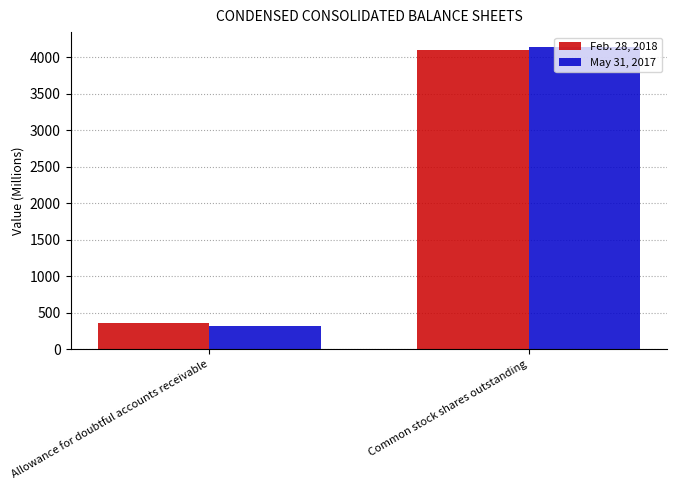

What is the maximum value shown in the chart?

4137